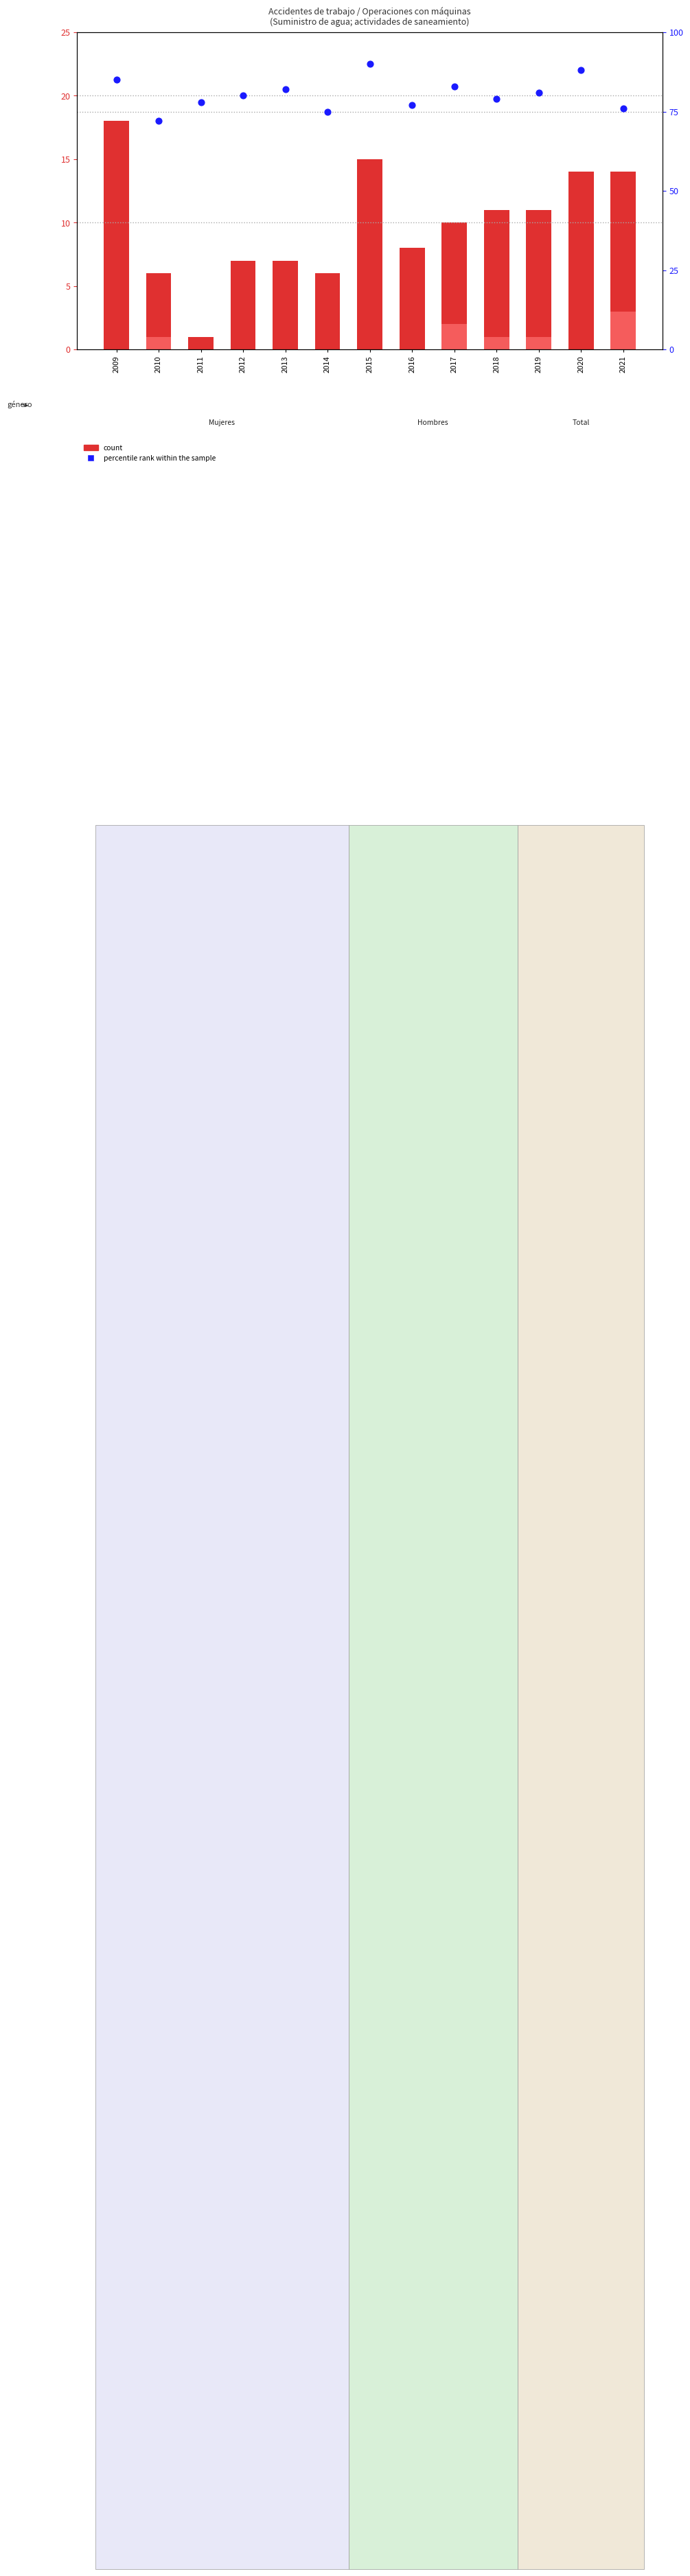

Which series has the largest total across all categories?

percentile rank within the sample